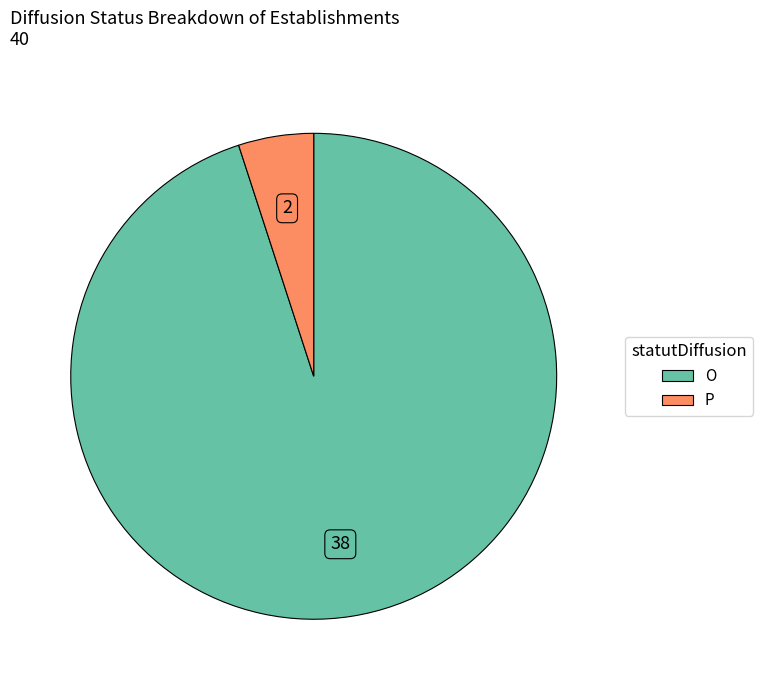

Rank the categories by value from lowest to highest.

P, O